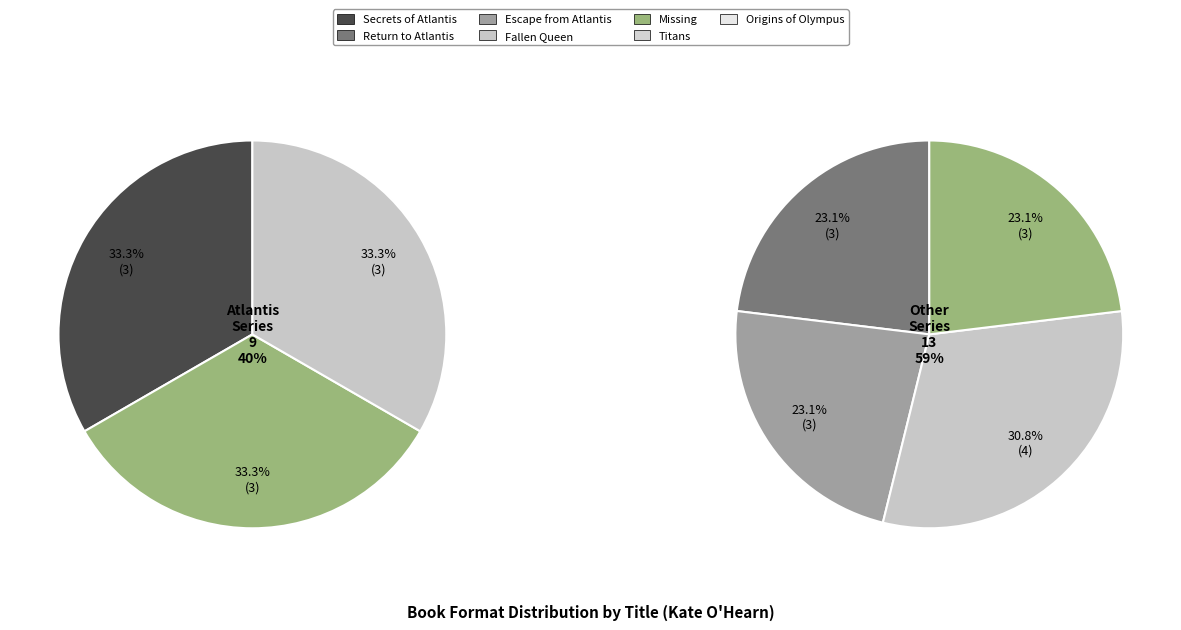

How many segments does this pie chart have?

7